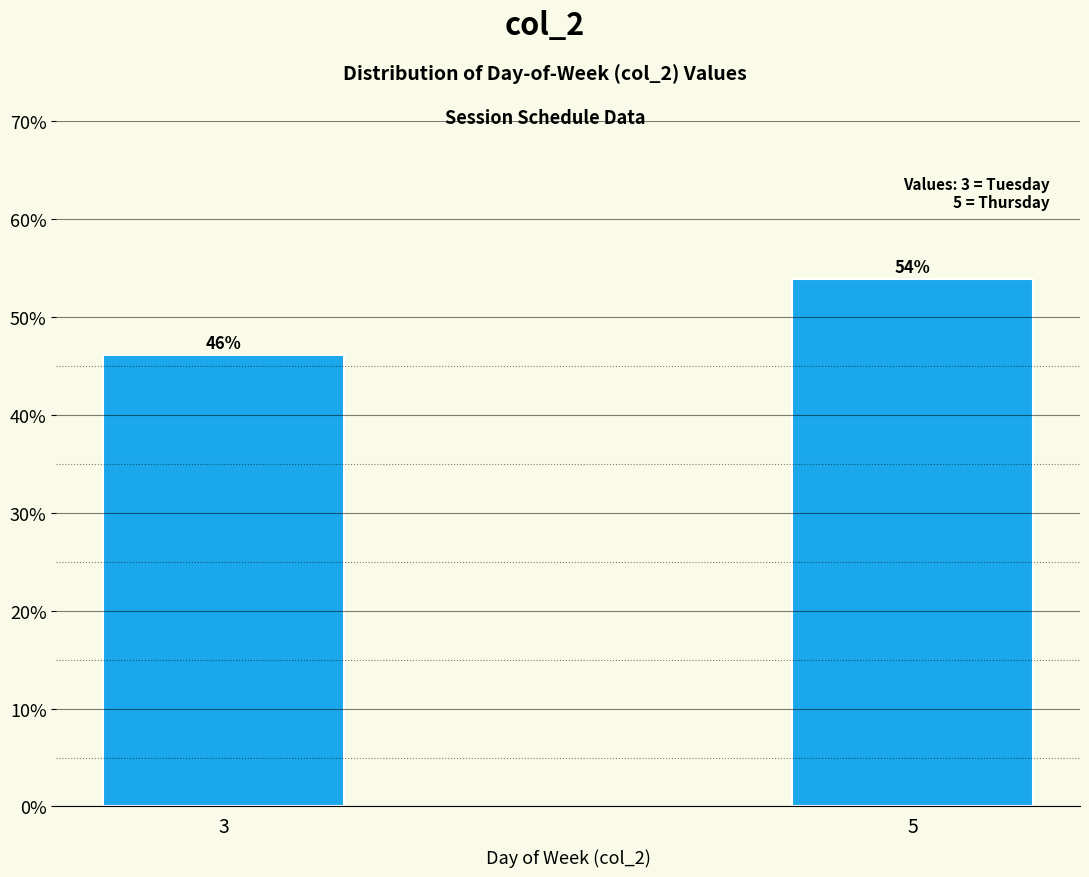

Which has a higher value, 5 or 3?

5